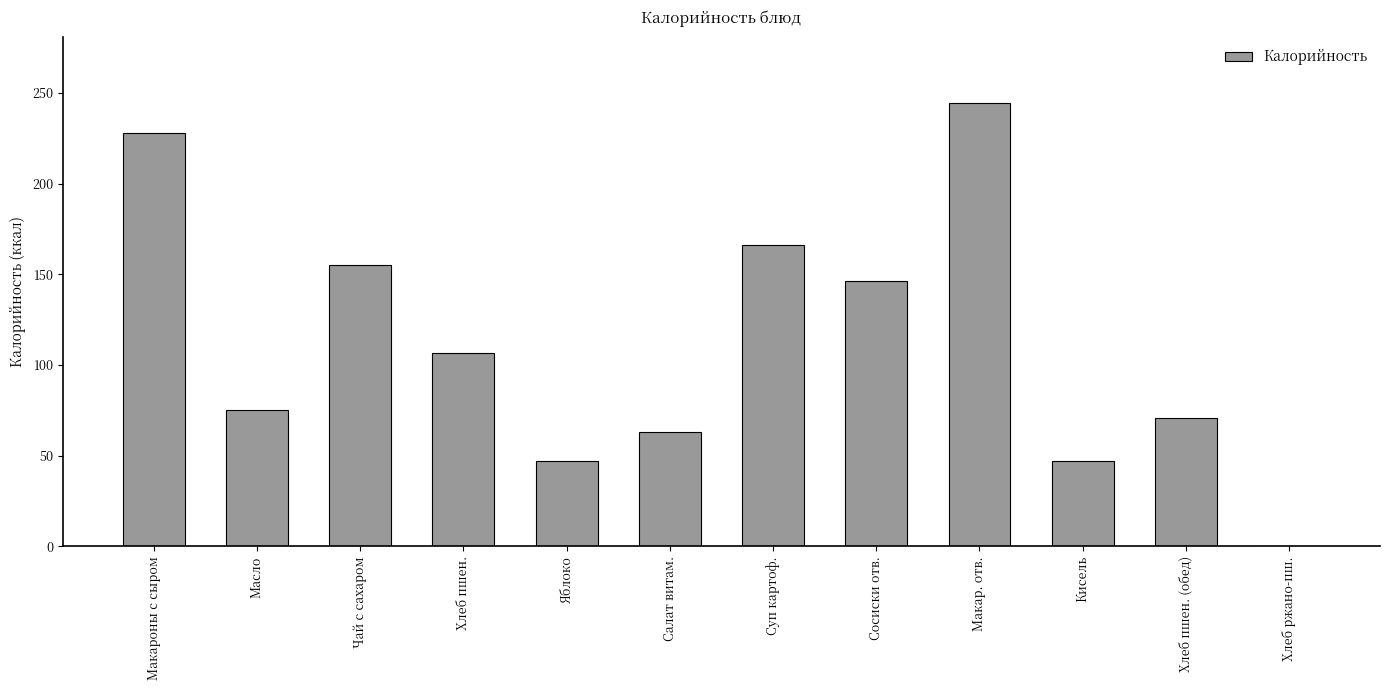

True or false: the data shows 97.3 at Сосиски отв..

False